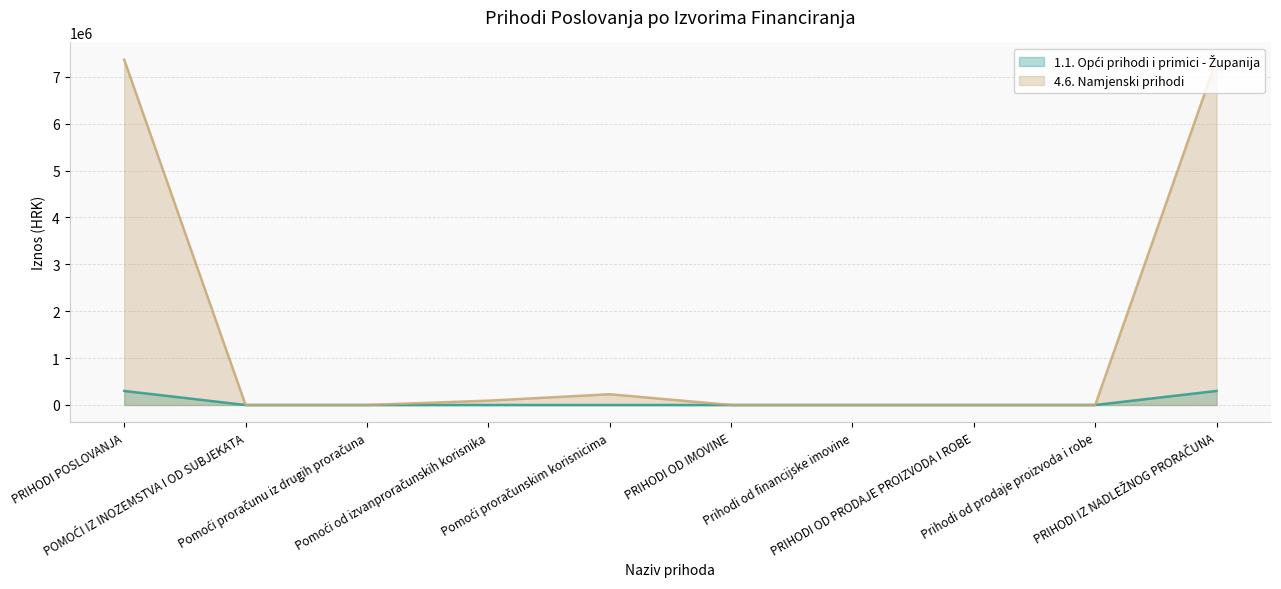

True or false: 4.6. Namjenski prihodi and 1.1. Opći prihodi i primici - Županija cross at least once.

False